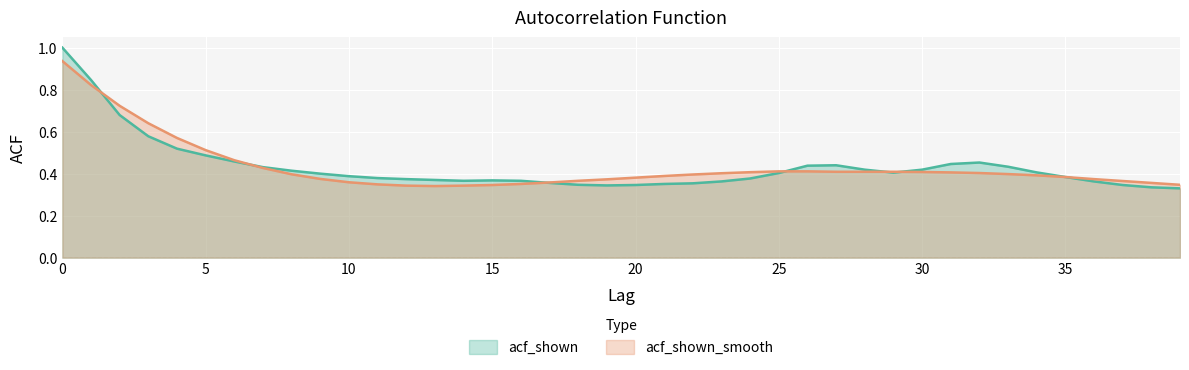

What is the total value across all series at 27?

0.8